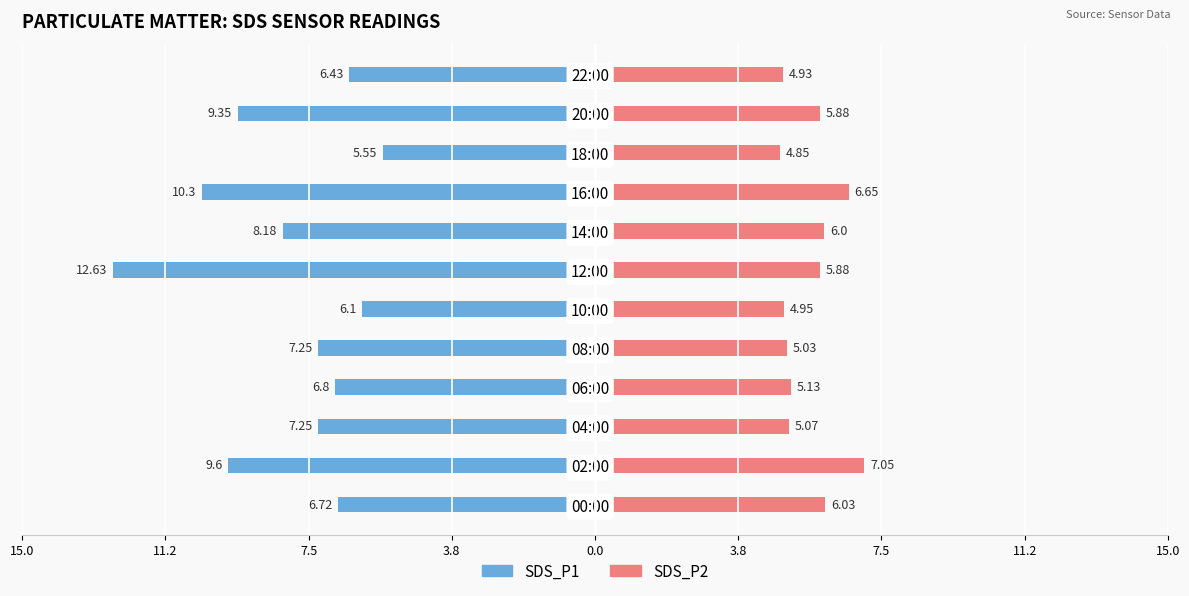

What is the difference between the maximum and minimum values in the SDS_P1 series?

7.1